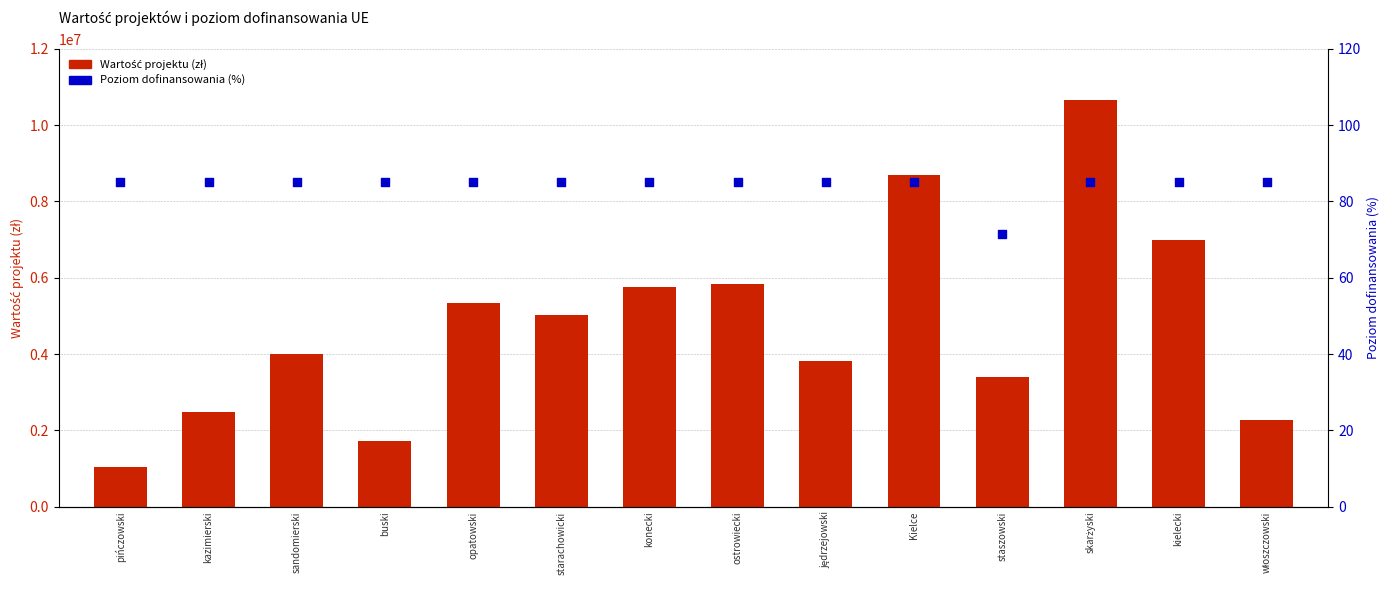

Is the value of Wartość projektu (zł) at skarżyski greater than the value of Poziom dofinansowania (%) at kazimierski?

Yes